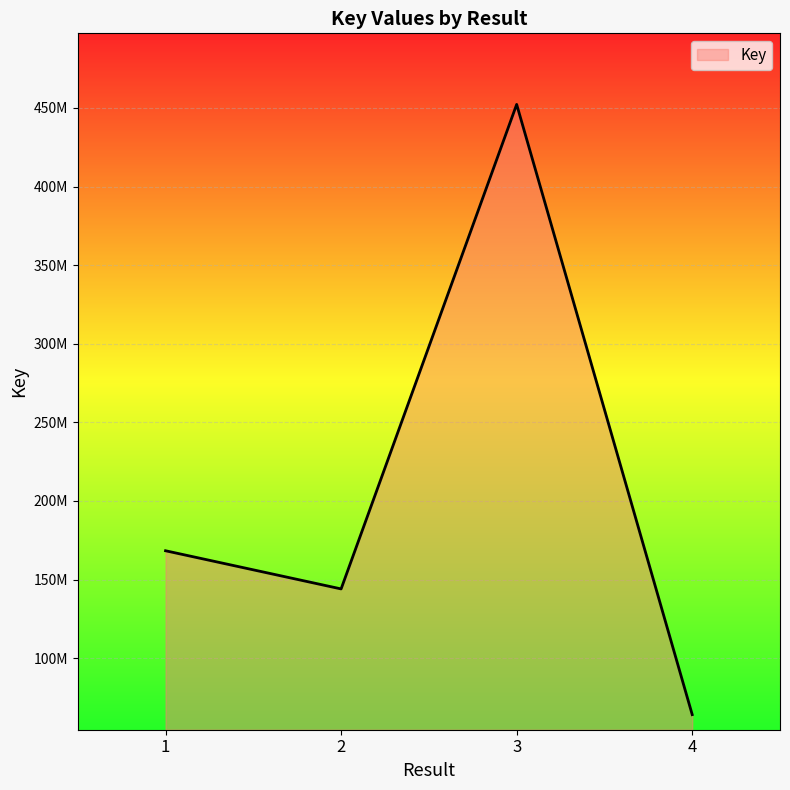

What is the difference between the maximum and minimum values?

388230955